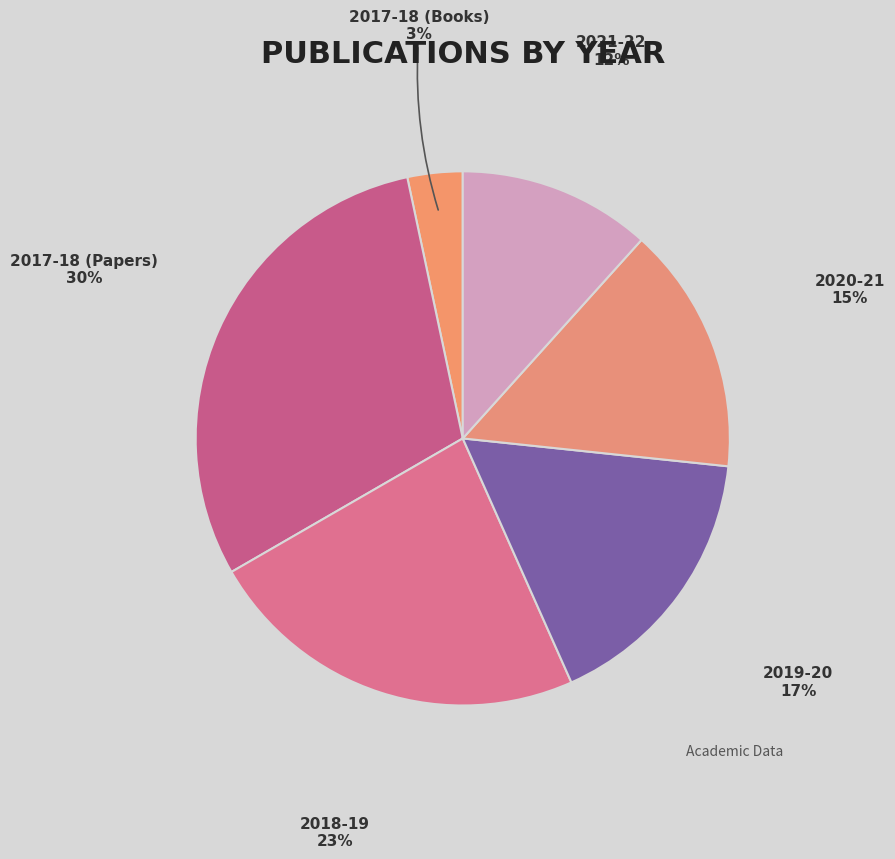

Count the number of slices in the pie.

6